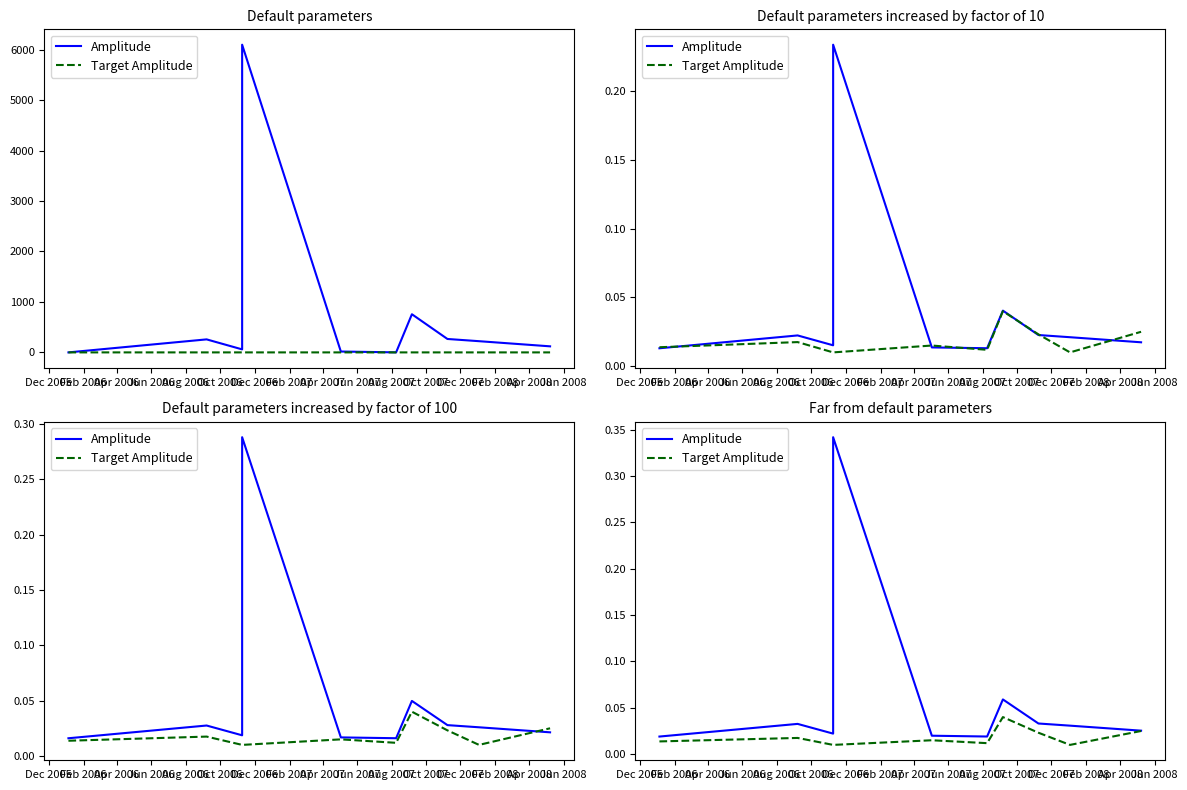

The Target Amplitude series shows 0.0 at Oct 2006. True or false?

True